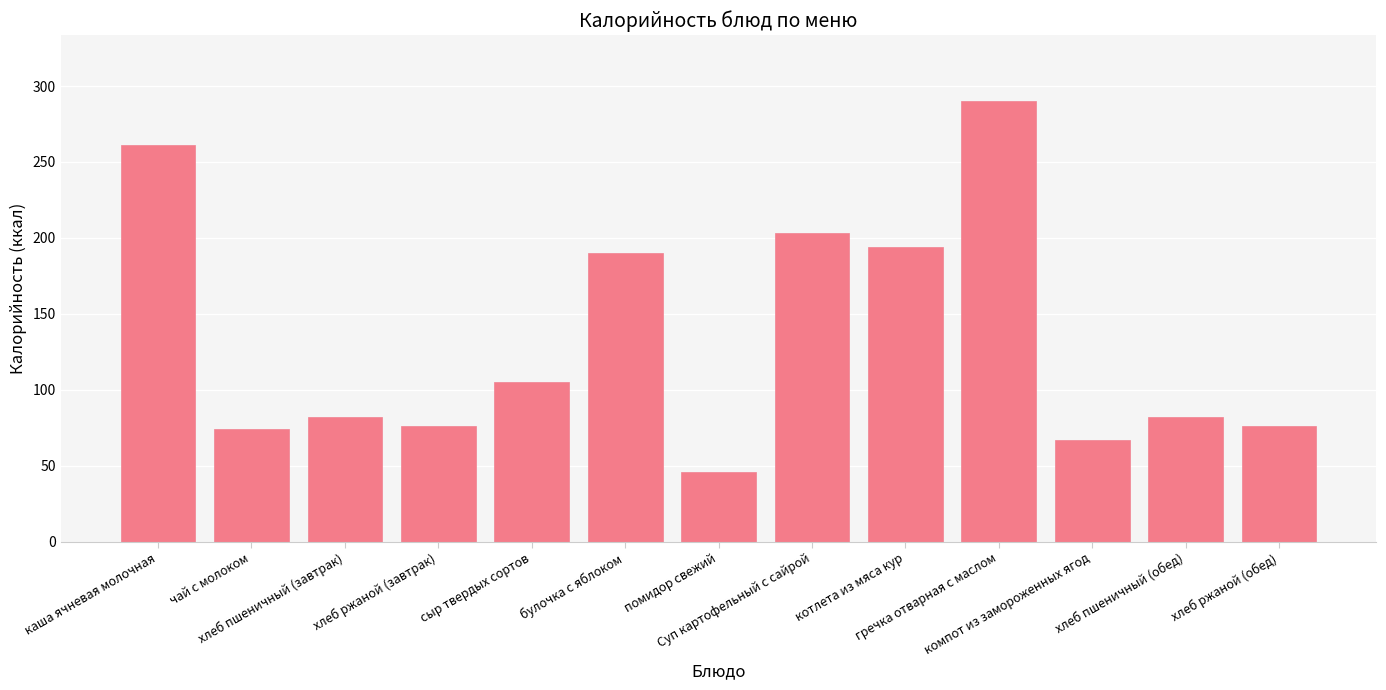

What is the ratio of the value at хлеб пшеничный (обед) to the value at котлета из мяса кур?

0.4